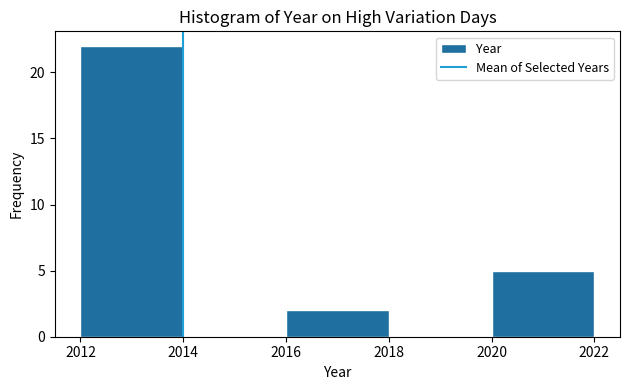

Reading left to right, transcribe this chart: for each bar, give the range it covers on the x-axis and its height. The values are not printed on the chart, so give them approximately, as read against the axis.

2012 to 2014: 22
2014 to 2016: 0
2016 to 2018: 2
2018 to 2020: 0
2020 to 2022: 5